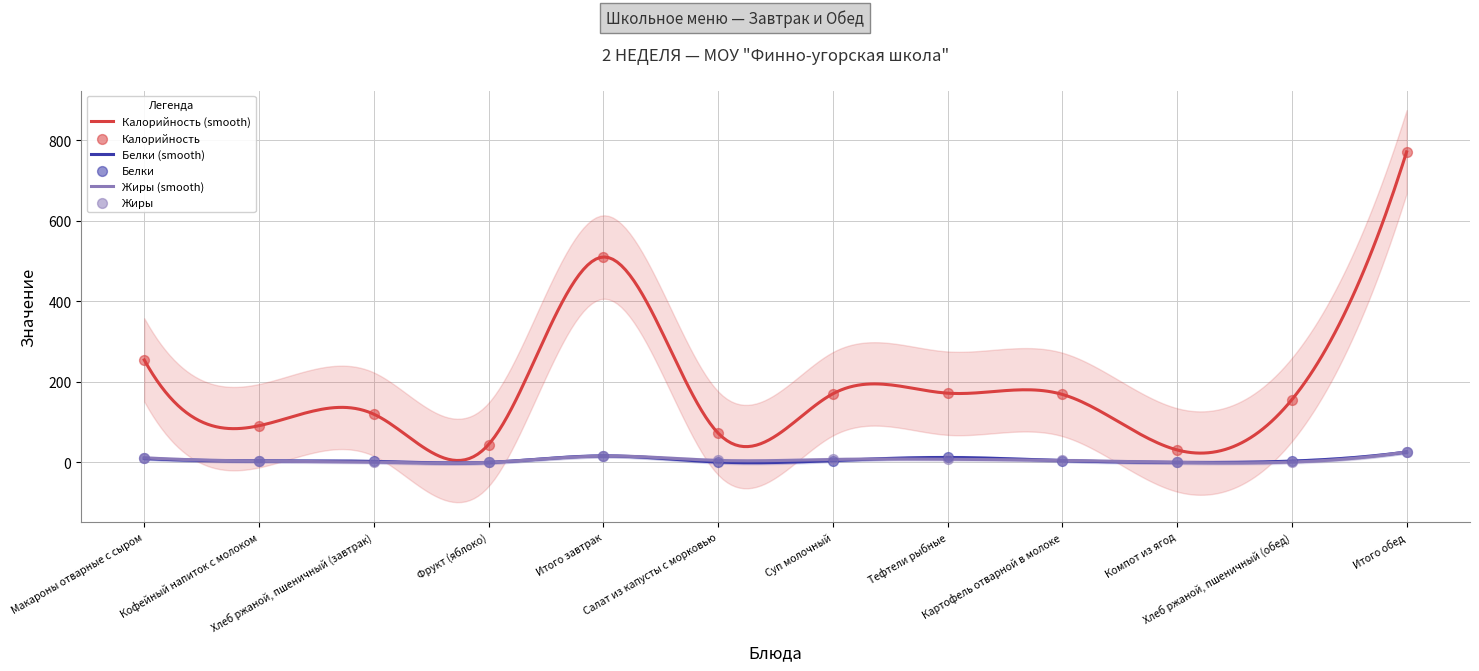

At how many categories does at least one series exceed 7?

12